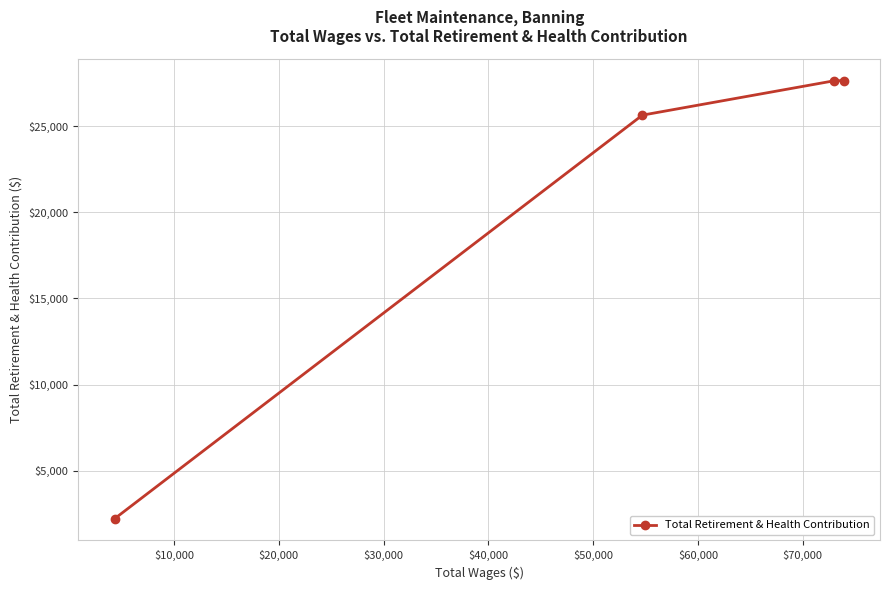

What is the sum of all values?

83128